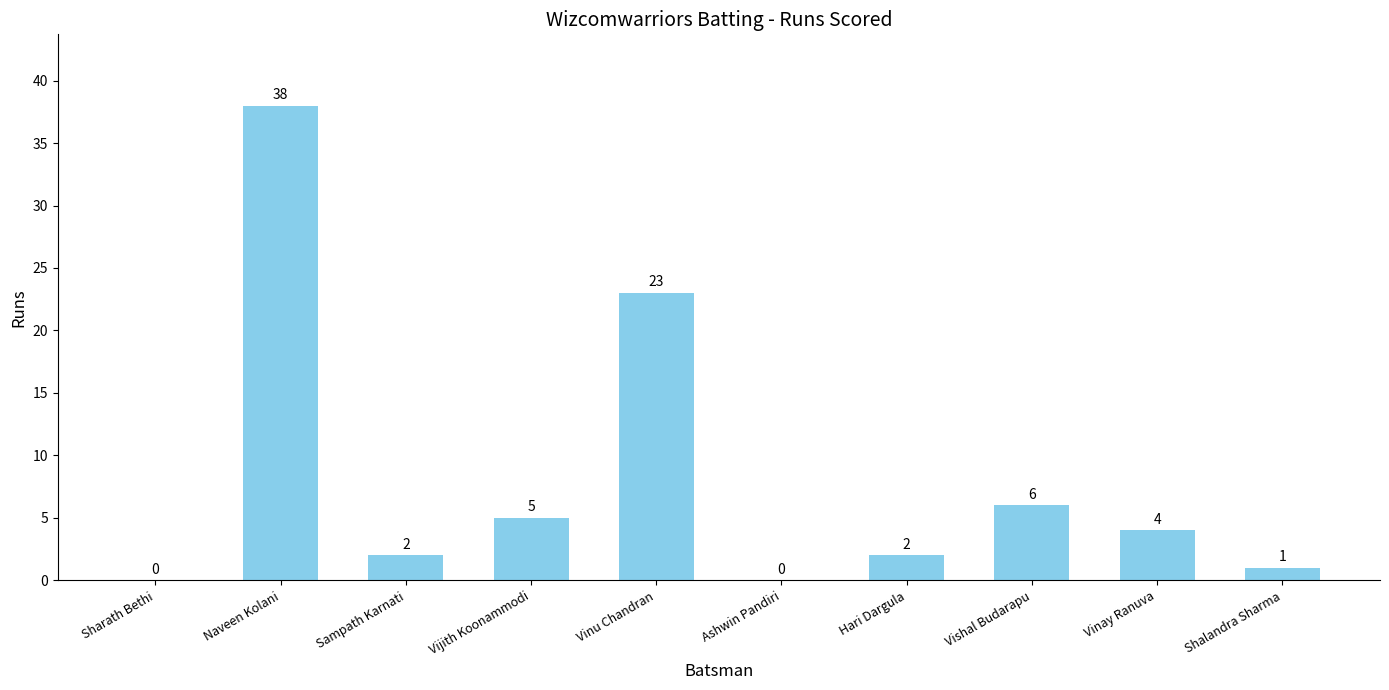

True or false: the data shows 2 at Hari Dargula.

True